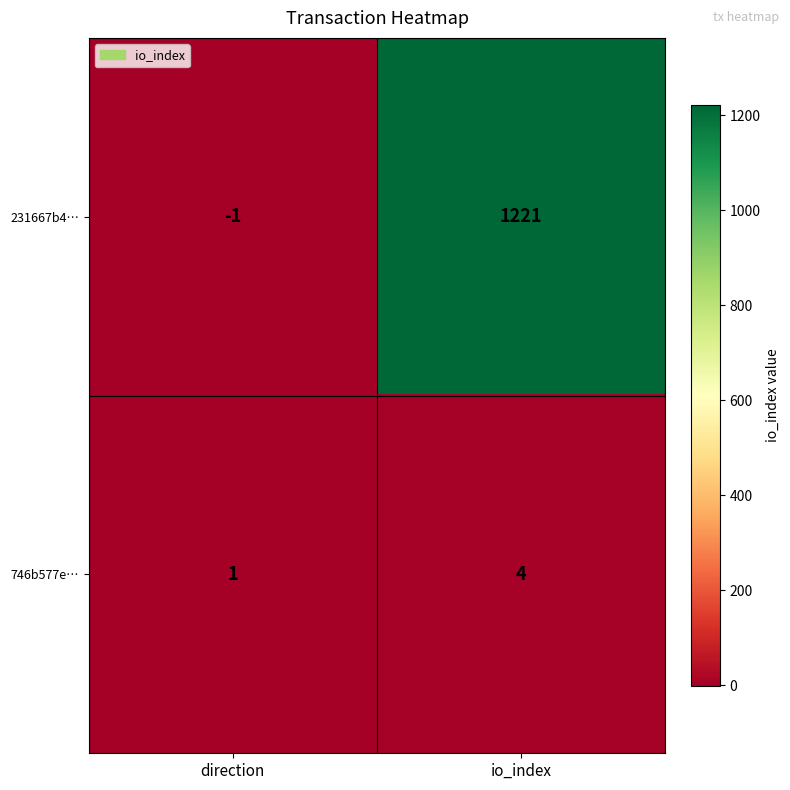

Rank the series by their average value, from highest to lowest.

231667b4…, 746b577e…